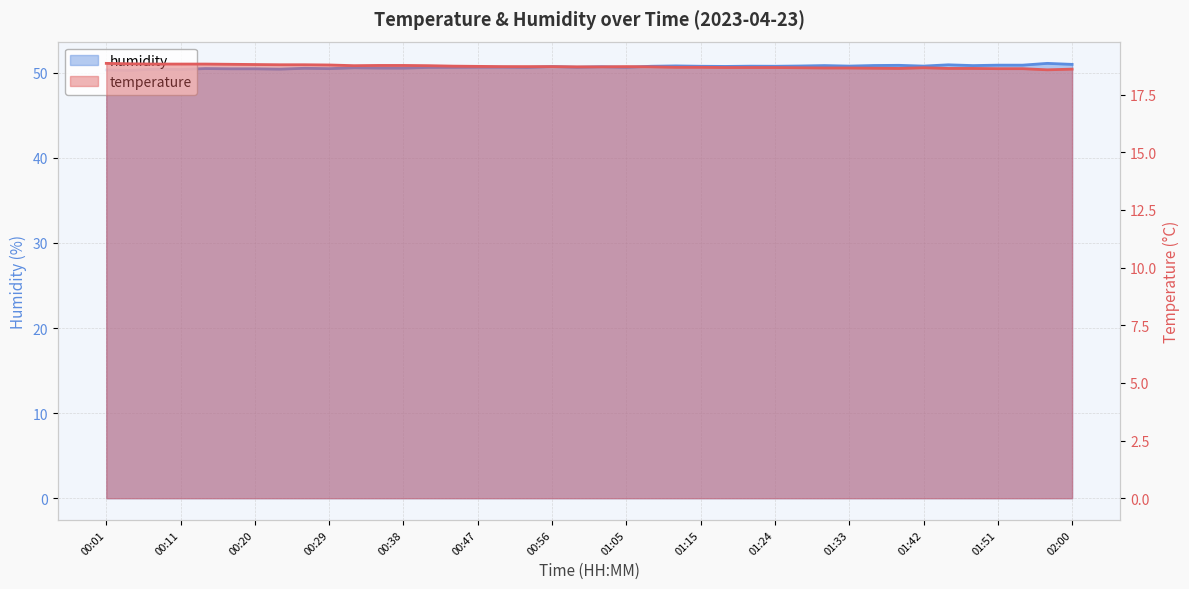

Which category has the highest value in the humidity series?

01:57